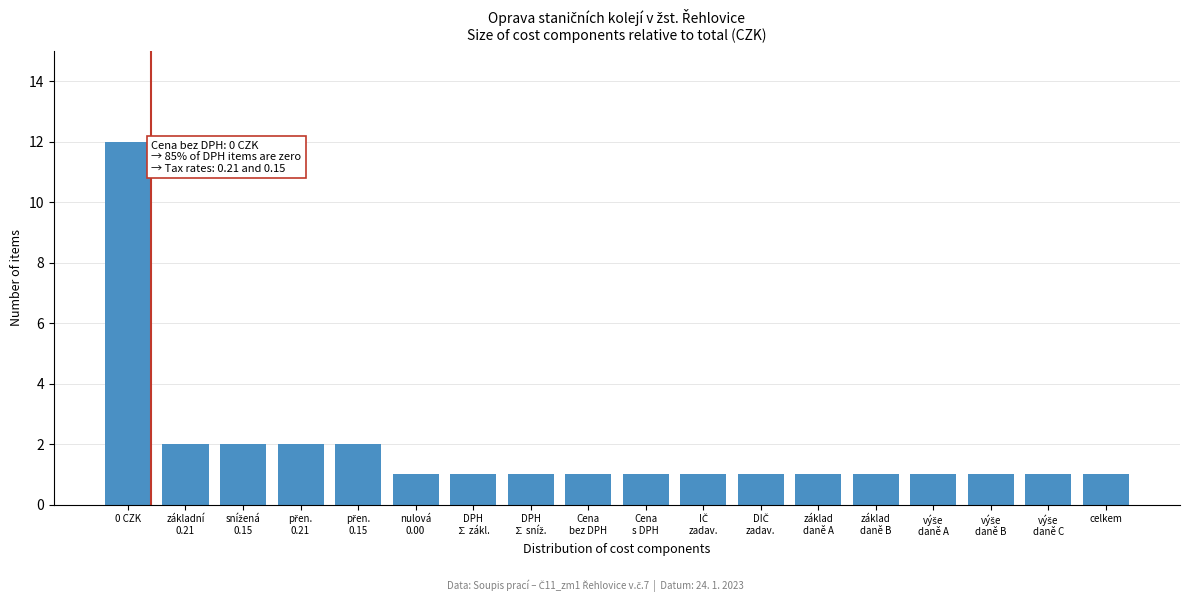

Reading left to right, what are all the values shown in this chart?

12	2	2	2	2	1	1	1	1	1	1	1	1	1	1	1	1	1